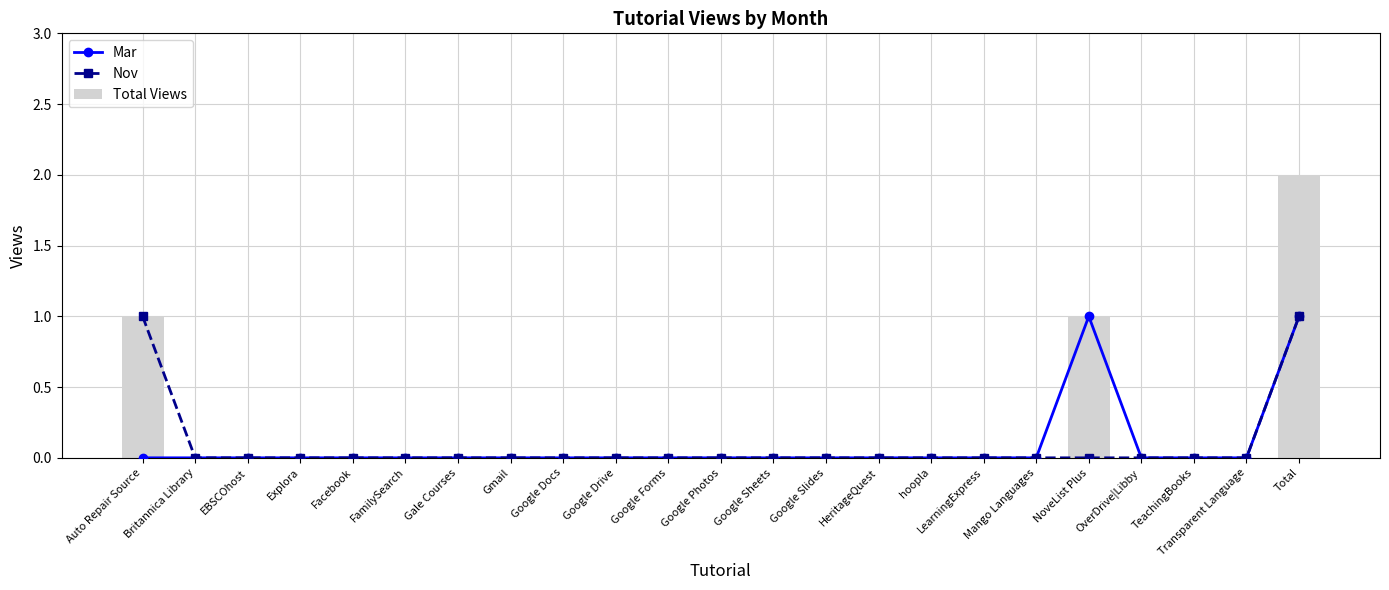

How many data points in Nov are above 0?

2